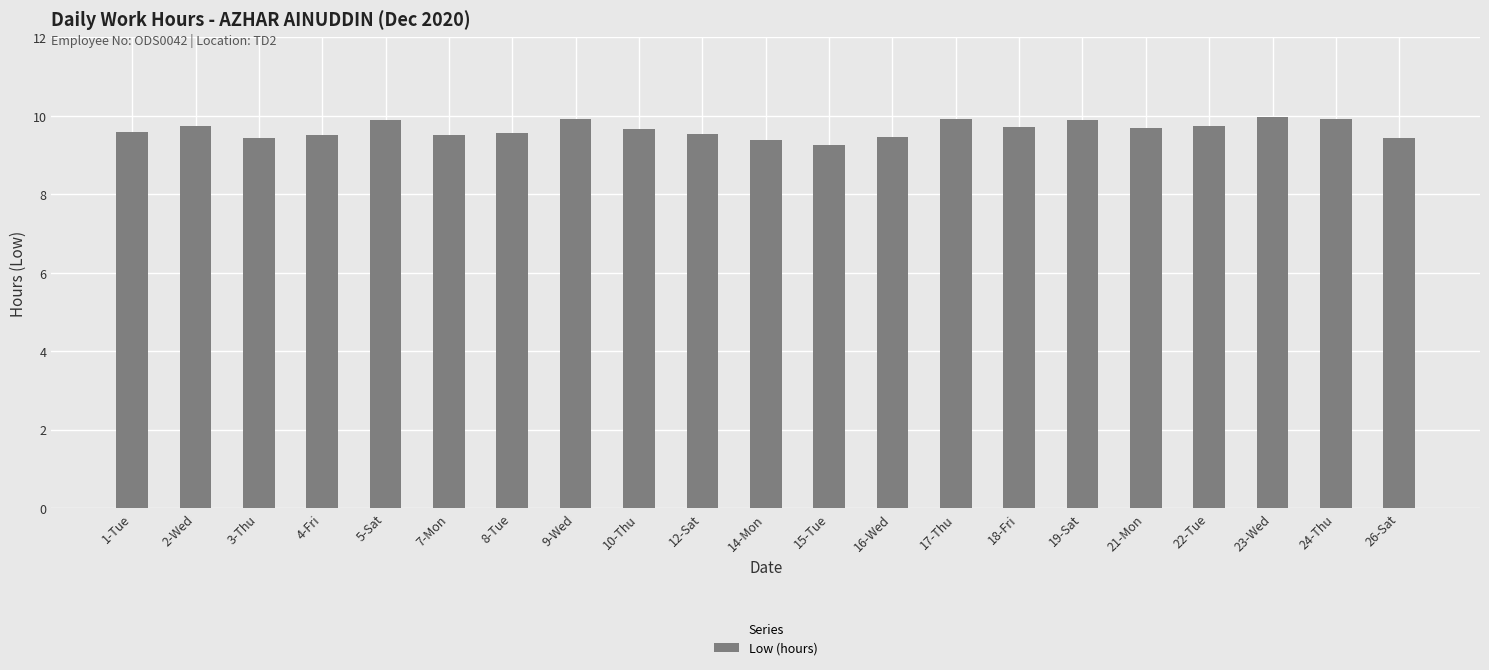

True or false: the data shows 9.9 at 19-Sat.

True